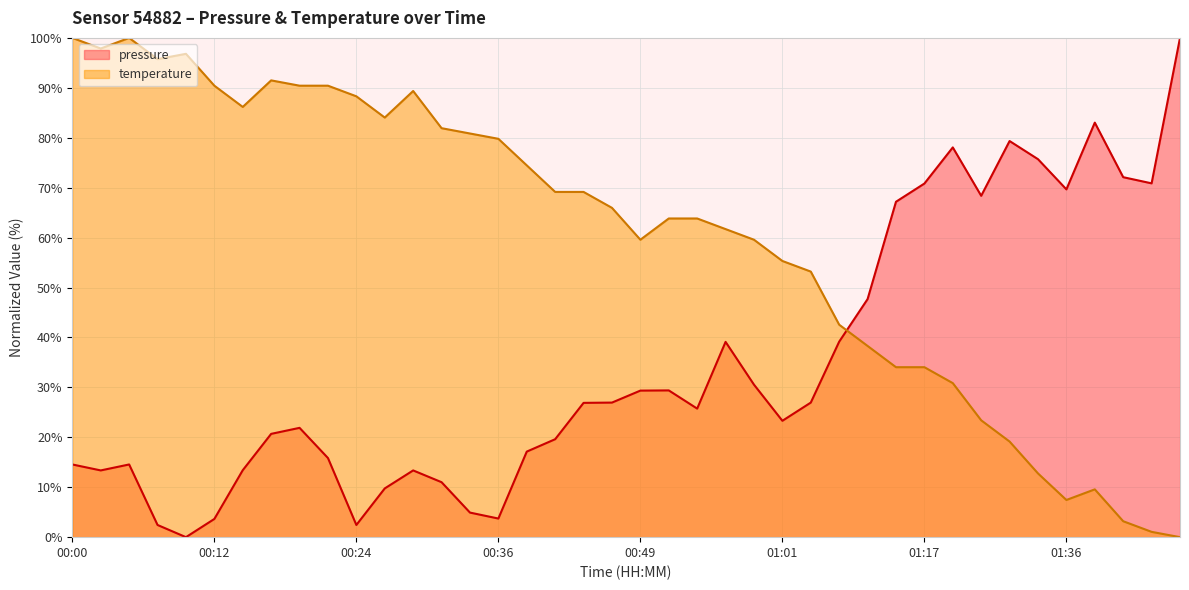

Which series changed the most between 00:24 and 01:39?

pressure